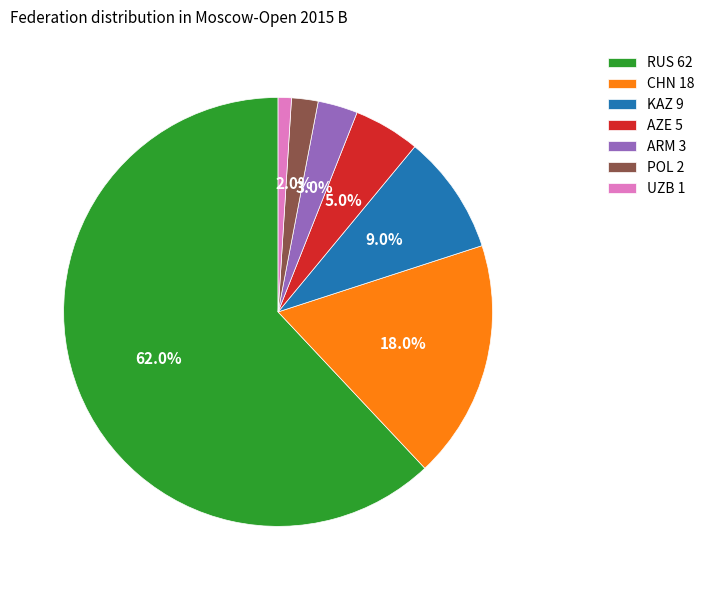

True or false: CHN accounts for 18% of the total.

True